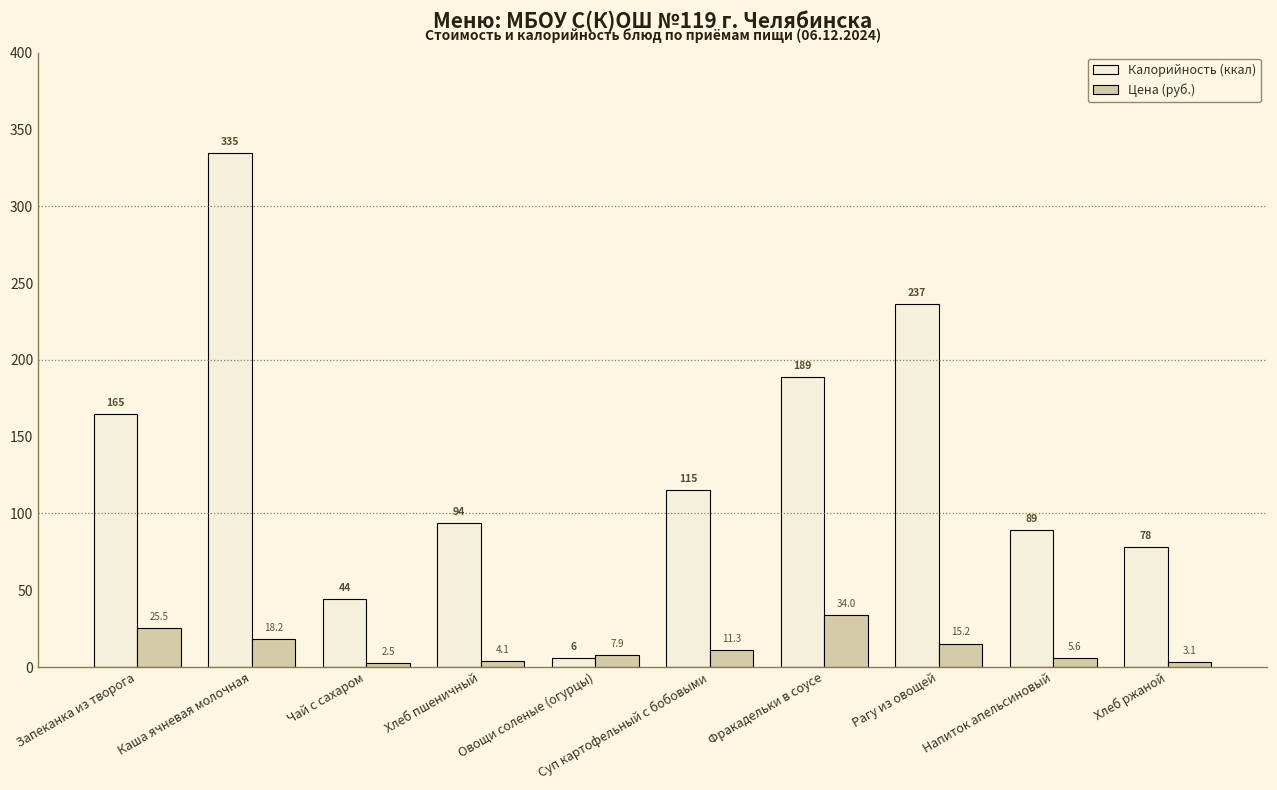

What is the label of the 9th bar from the right?

Каша ячневая молочная